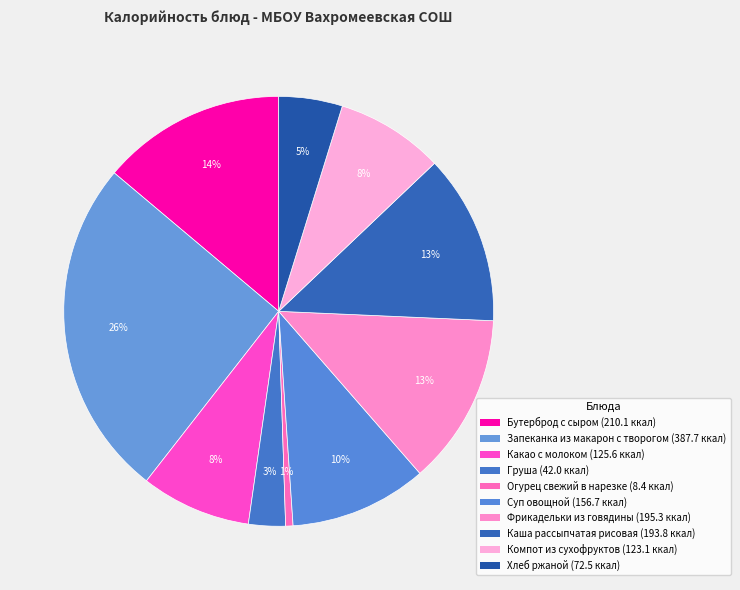

Which slice is the largest?

Запеканка из макарон с творогом